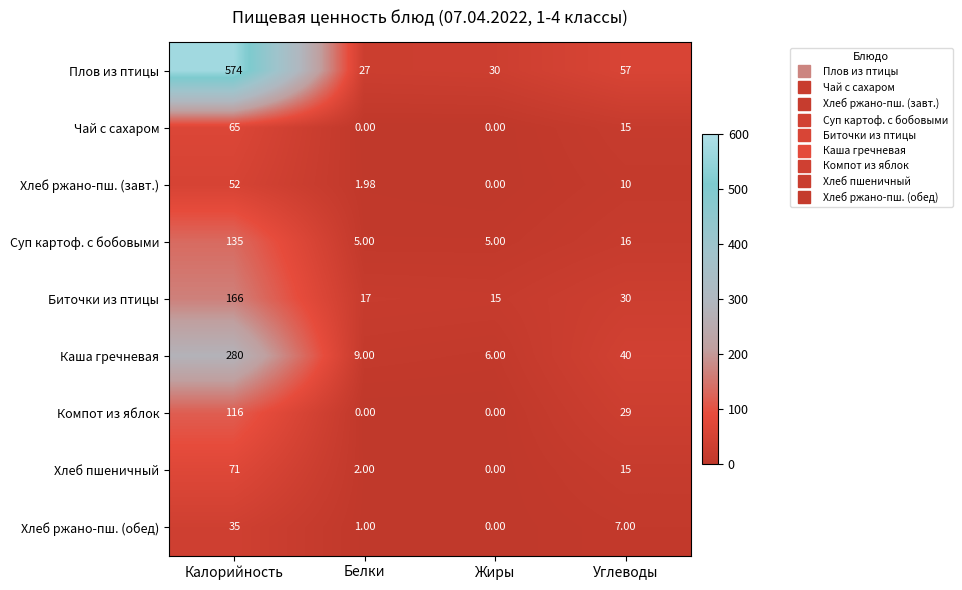

Where does the Хлеб ржано-пш. (завт.) series first go above 10?

Калорийность